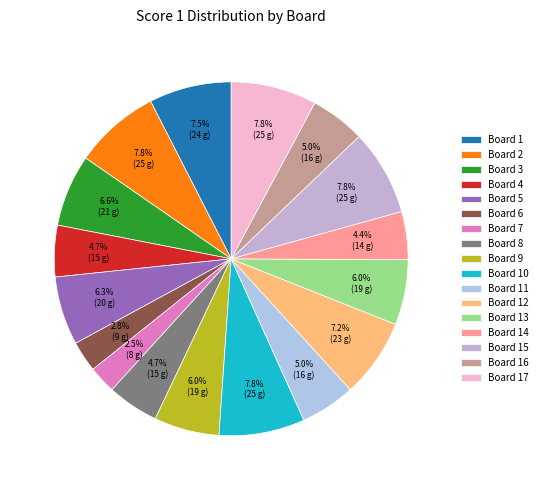

To the nearest percent, what is the combined percentage of Board 12 and Board 13?

13%